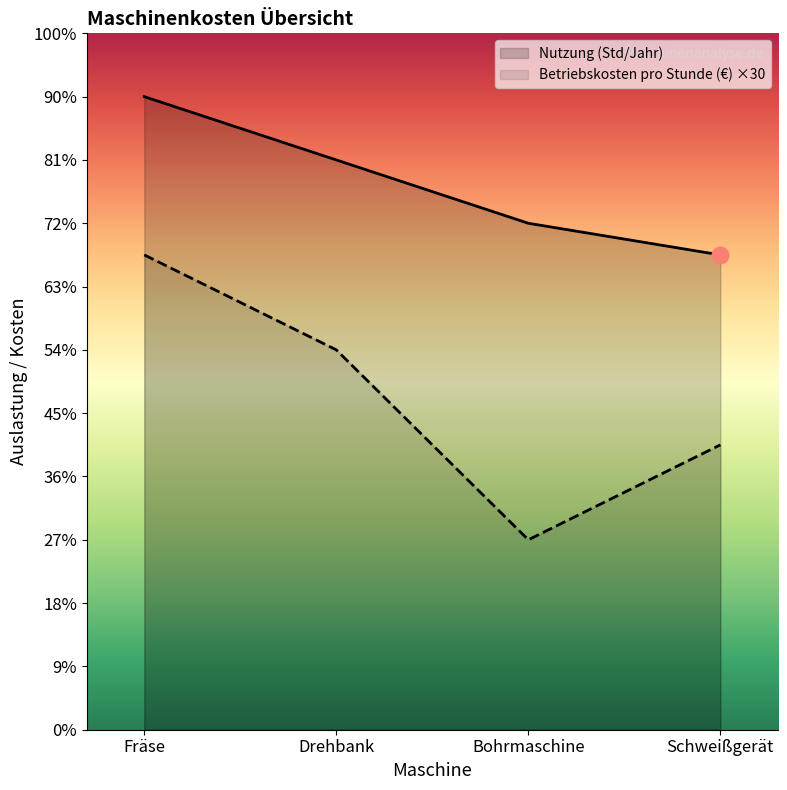

Where does the Nutzung (Std/Jahr) series first go above 1800?

Fräse